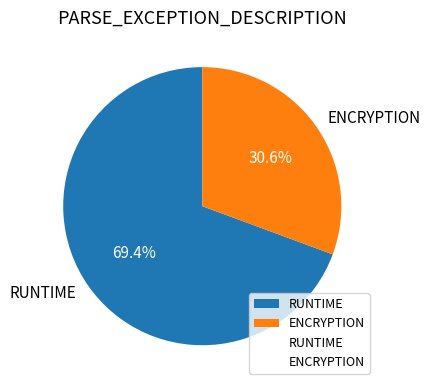

What is the total percentage of RUNTIME and ENCRYPTION?

100.0%